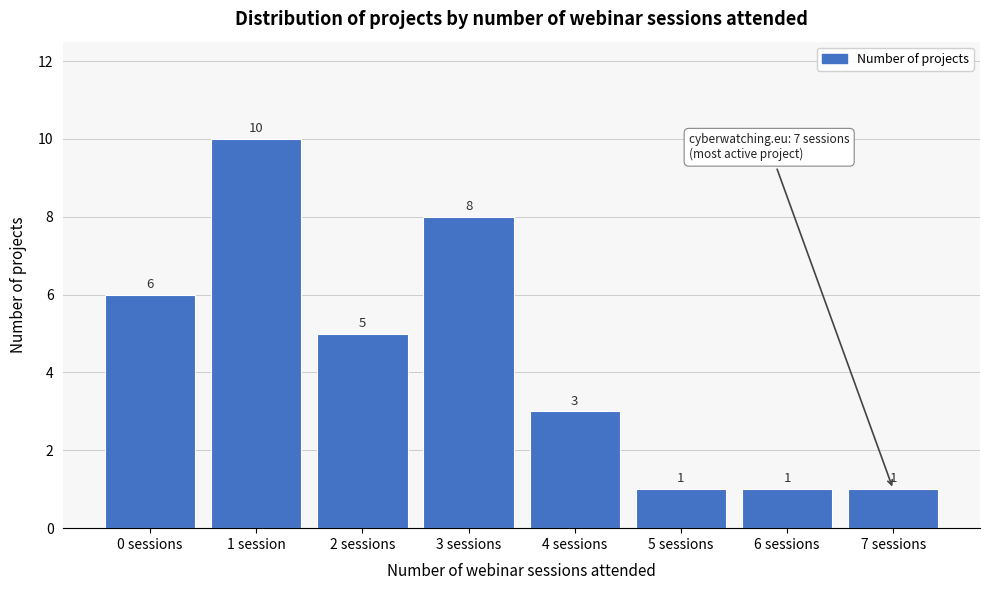

Reading left to right, transcribe all the data shown in this chart.

6	10	5	8	3	1	1	1